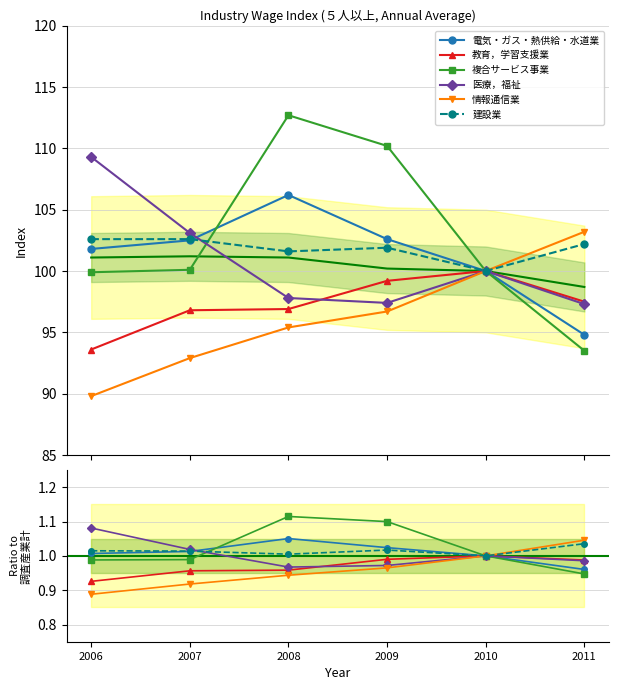

What is the spread (max minus min) of values at 2008?

17.3